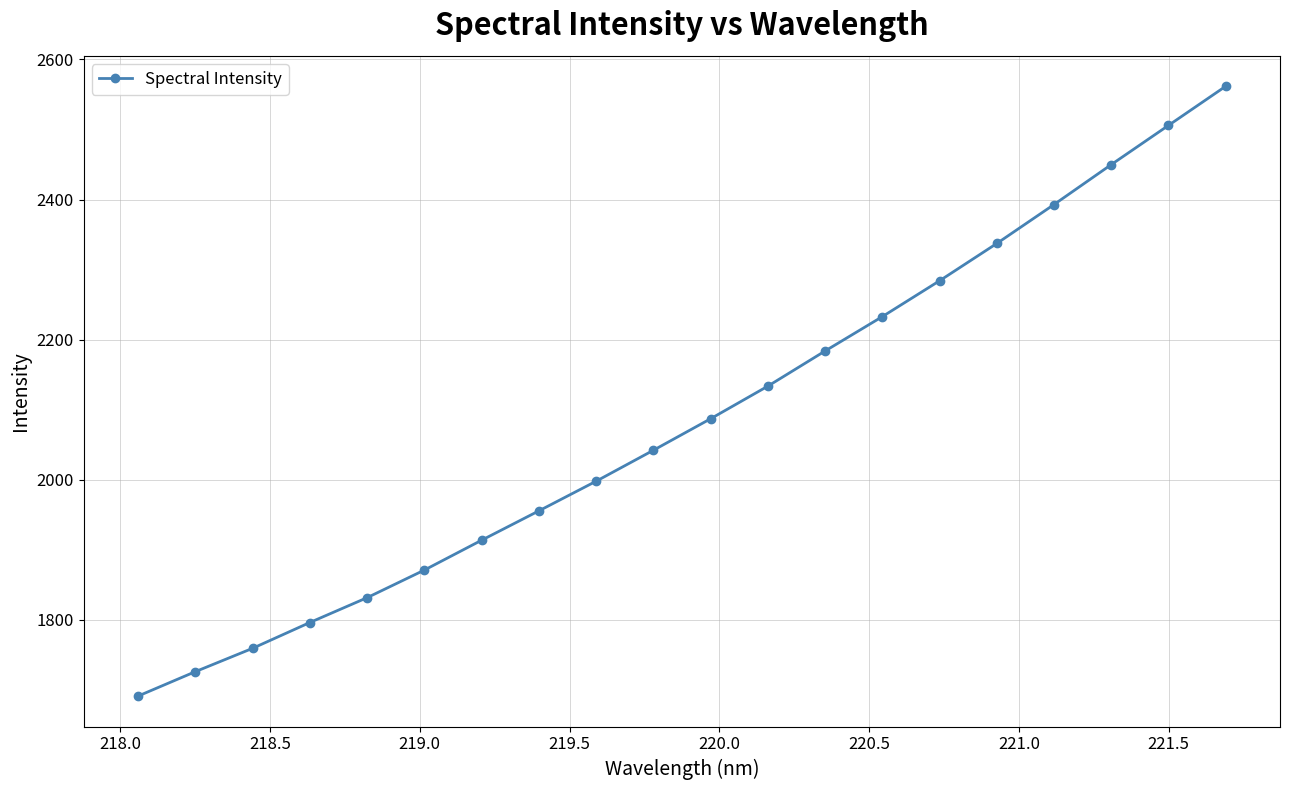

Reading left to right, list all the values displayed in this chart.

1691.1	1725.9	1759.3	1796.1	1831.6	1871.0	1913.6	1955.6	1997.9	2042.1	2087.1	2133.7	2183.8	2232.9	2284.1	2337.3	2392.9	2449.9	2505.8	2561.7